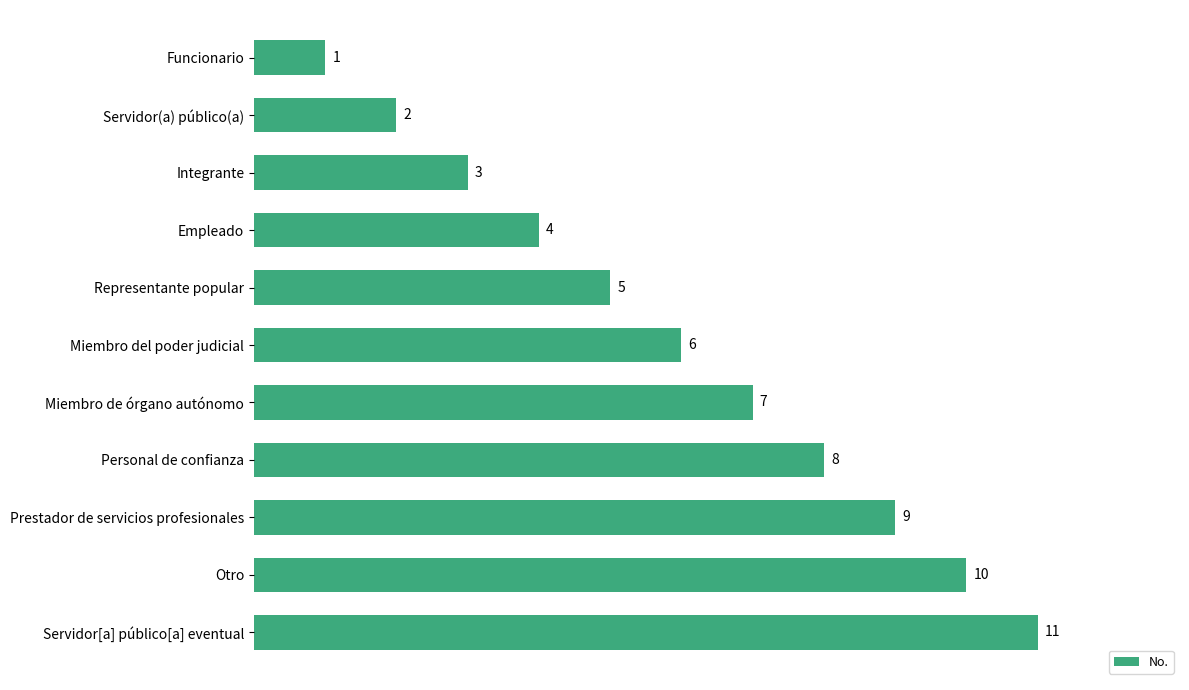

Which label corresponds to the largest value in the chart?

Servidor[a] público[a] eventual